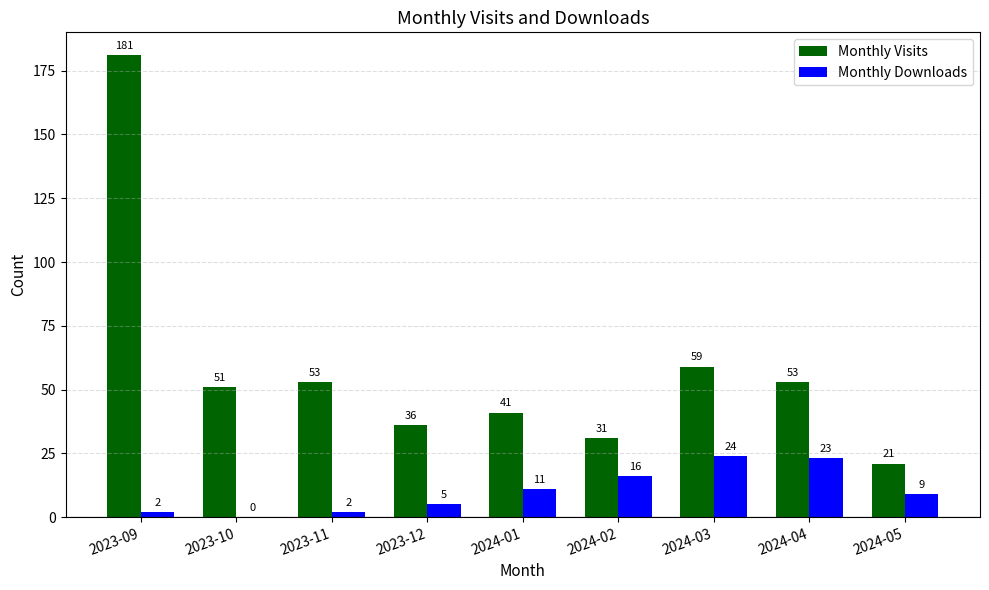

Which series has the largest range (max minus min)?

Monthly Visits